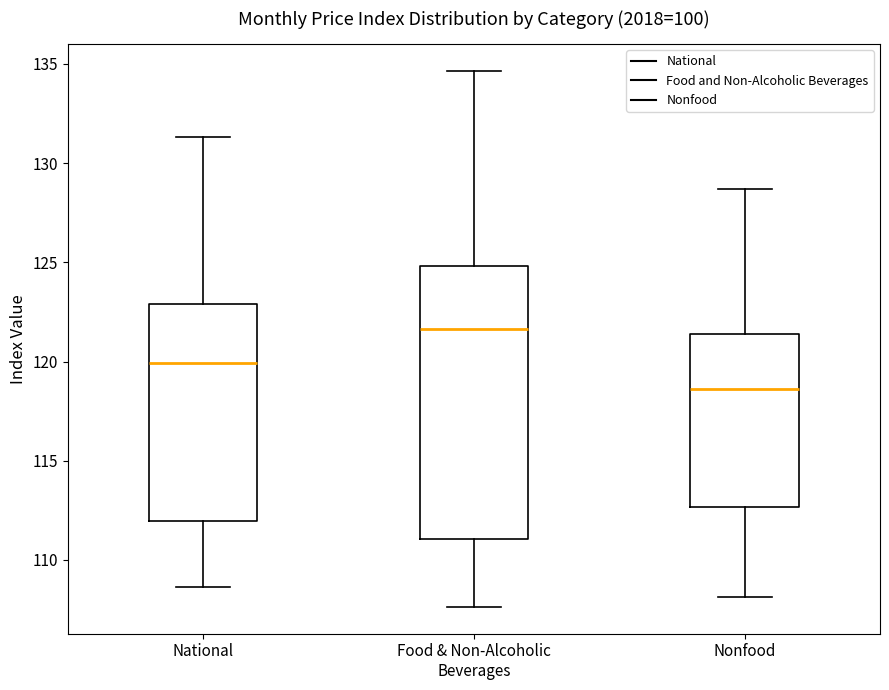

Which box is the tallest, from its lower edge to its upper edge?

Food & Non-Alcoholic Beverages